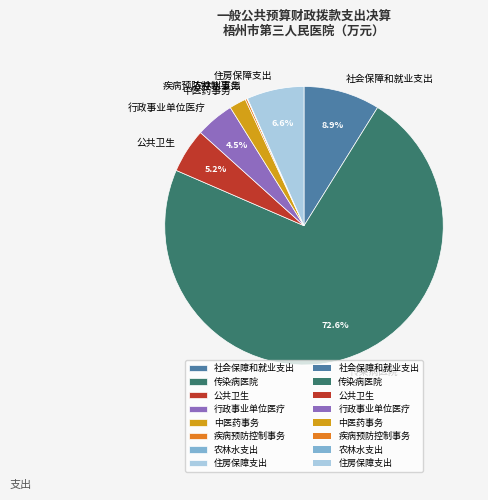

Do 公共卫生 and 中医药事务 together represent more than half of the pie?

No